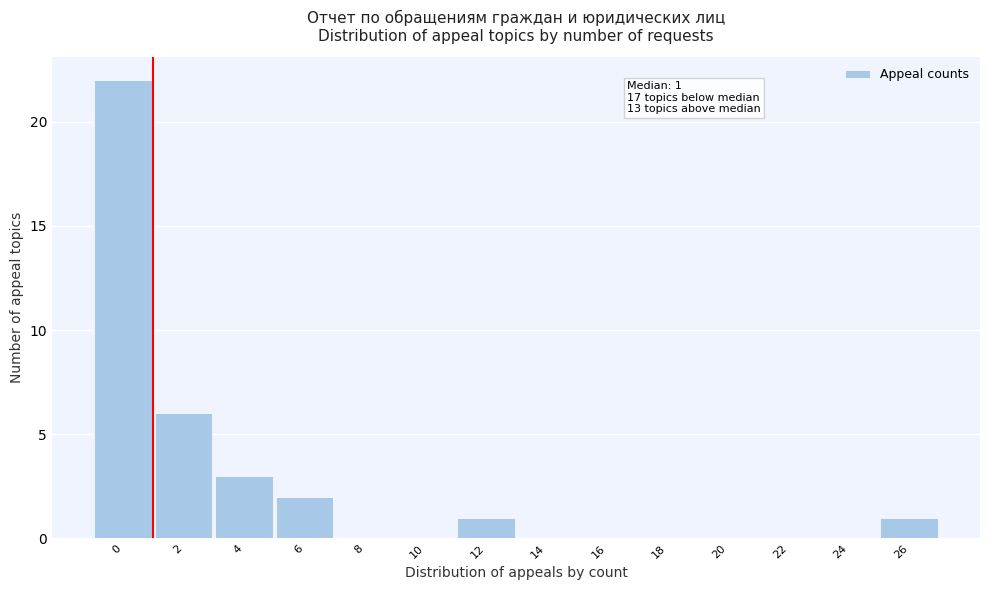

Reading right to left, transcribe all the data shown in this chart.

26=1	24=0	22=0	20=0	18=0	16=0	14=0	12=1	10=0	8=0	6=2	4=3	2=6	0=22